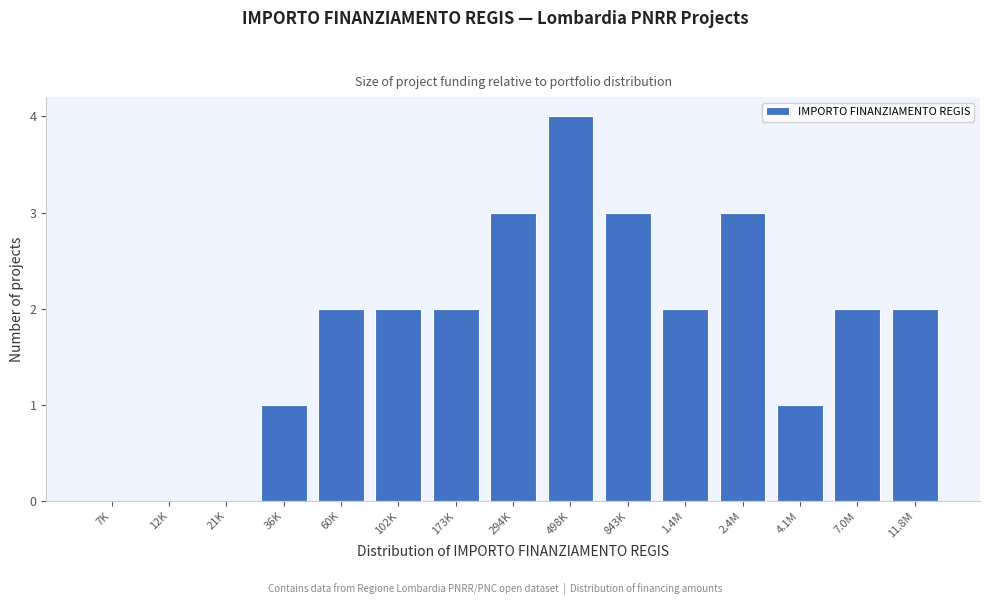

Reading right to left, extract all data points from this chart.

11.8M=2	7.0M=2	4.1M=1	2.4M=3	1.4M=2	843K=3	498K=4	294K=3	173K=2	102K=2	60K=2	36K=1	21K=0	12K=0	7K=0